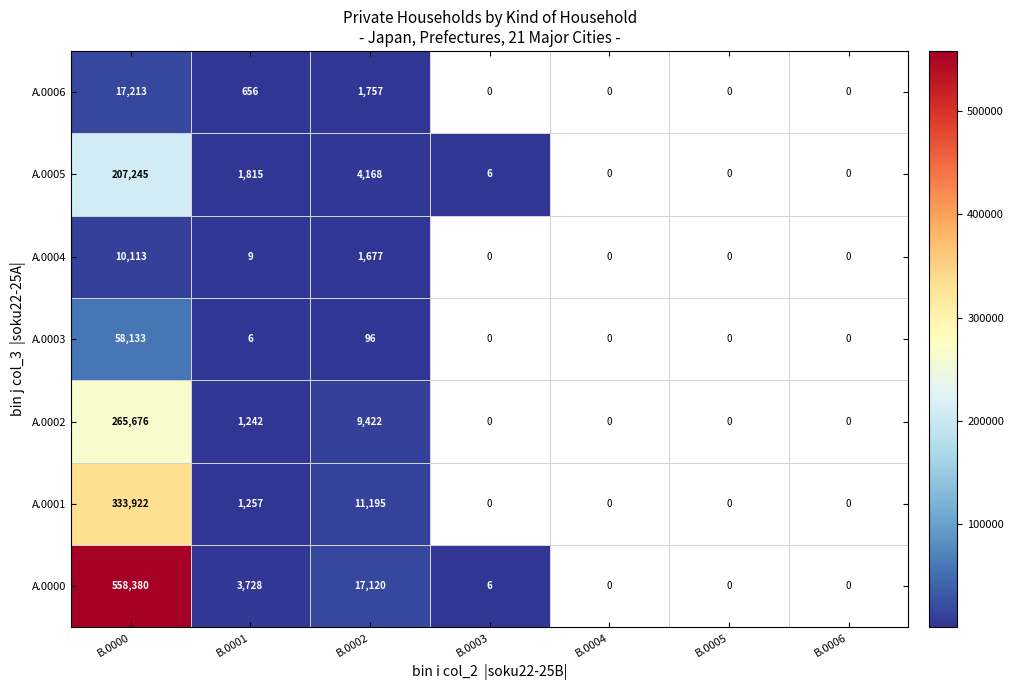

Which has a higher value, B.0003 or B.0000?

B.0000